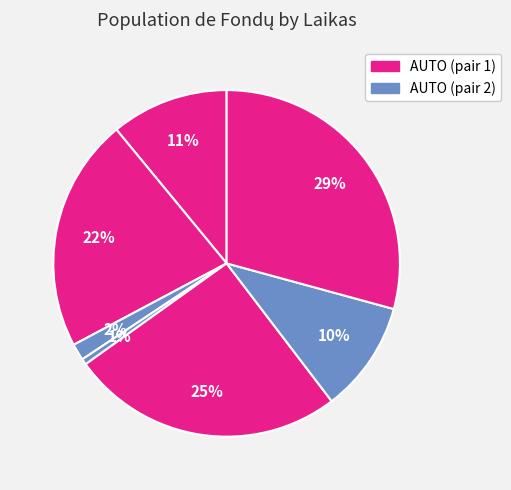

Is there any slice that represents more than half of the pie?

No